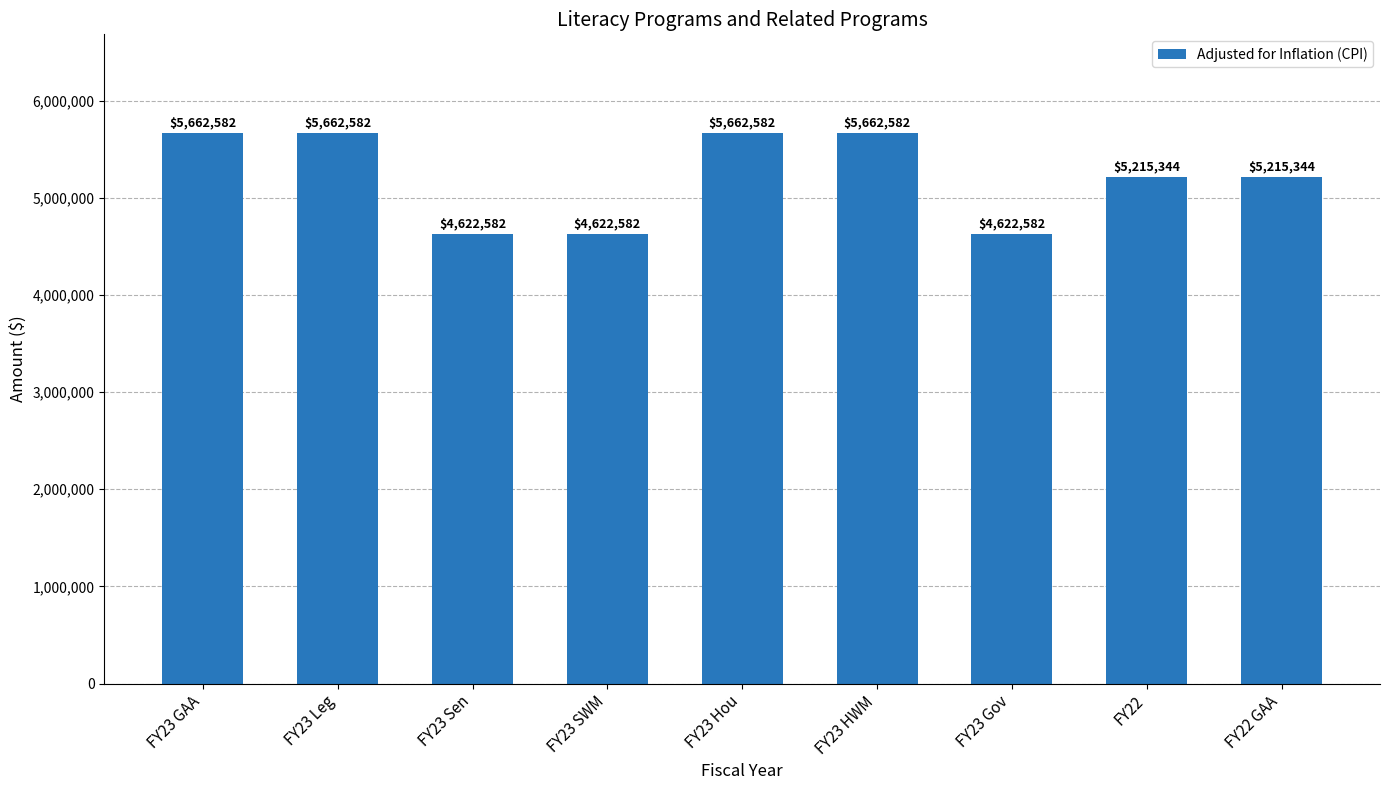

At which label does the data first exceed 5215344?

FY23 GAA